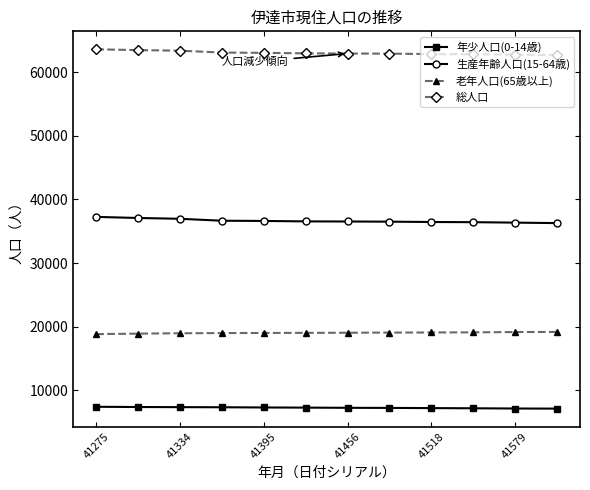

What is the lowest value of the 総人口 series?

62654